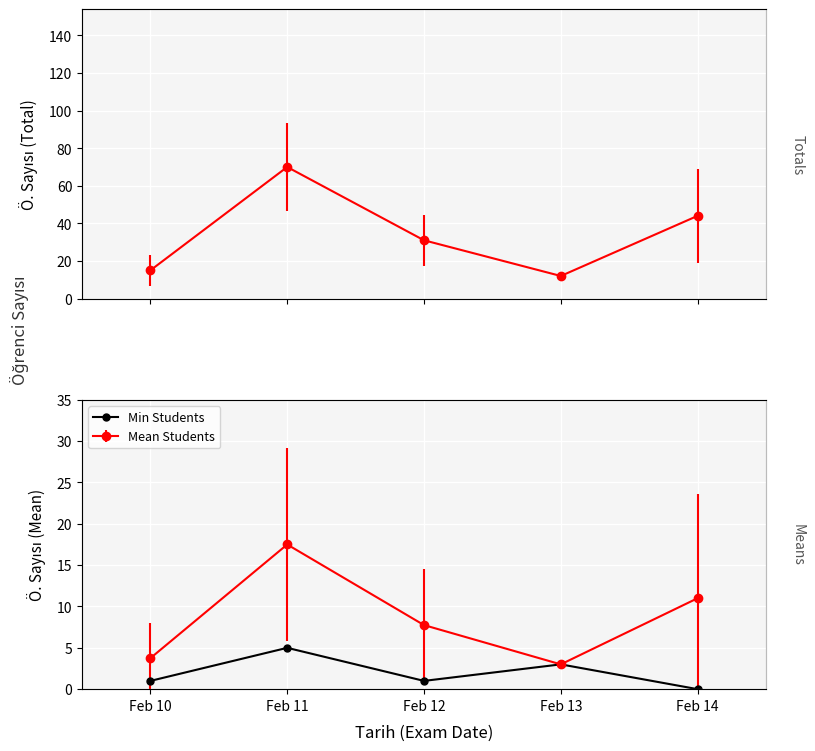

Read the value at Feb 10.

1